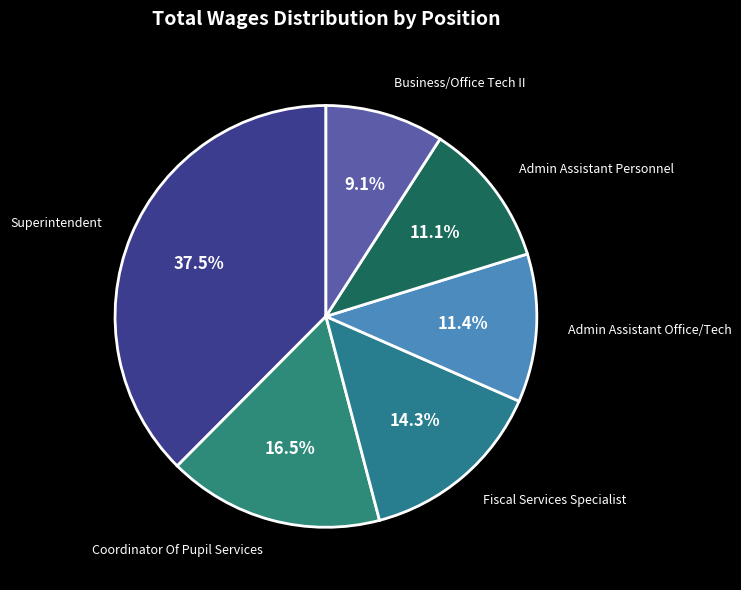

Which category has the biggest portion of the pie?

Superintendent